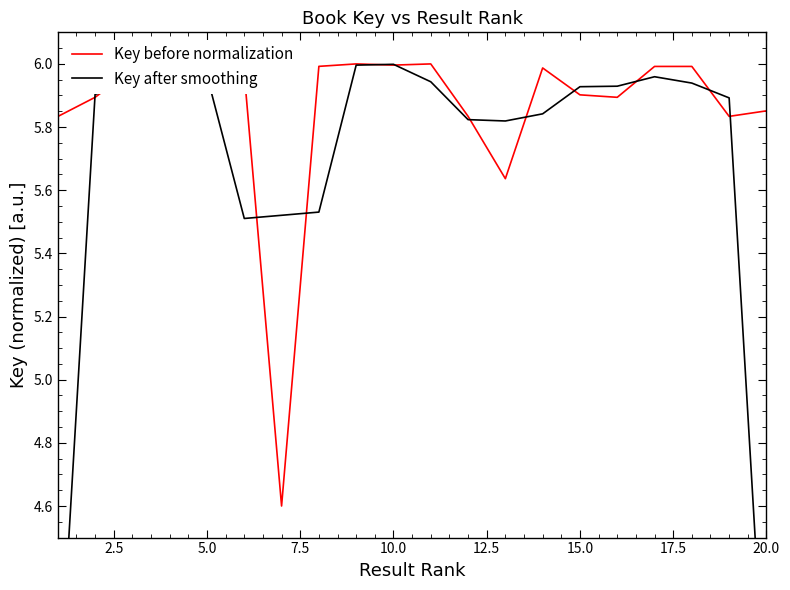

What is the minimum value for Key before normalization?

4.6